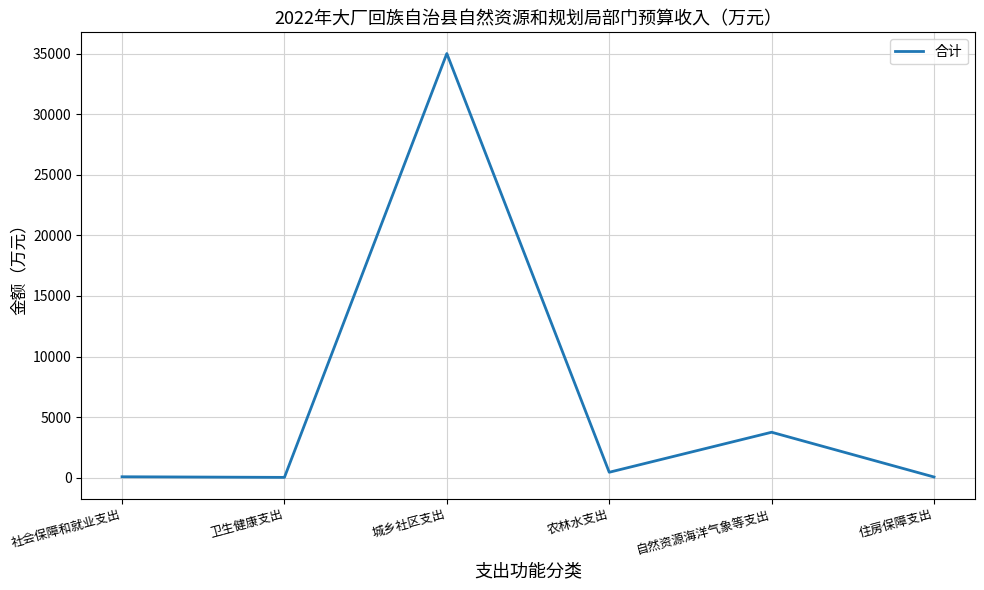

What is the greatest value displayed?

35000.0